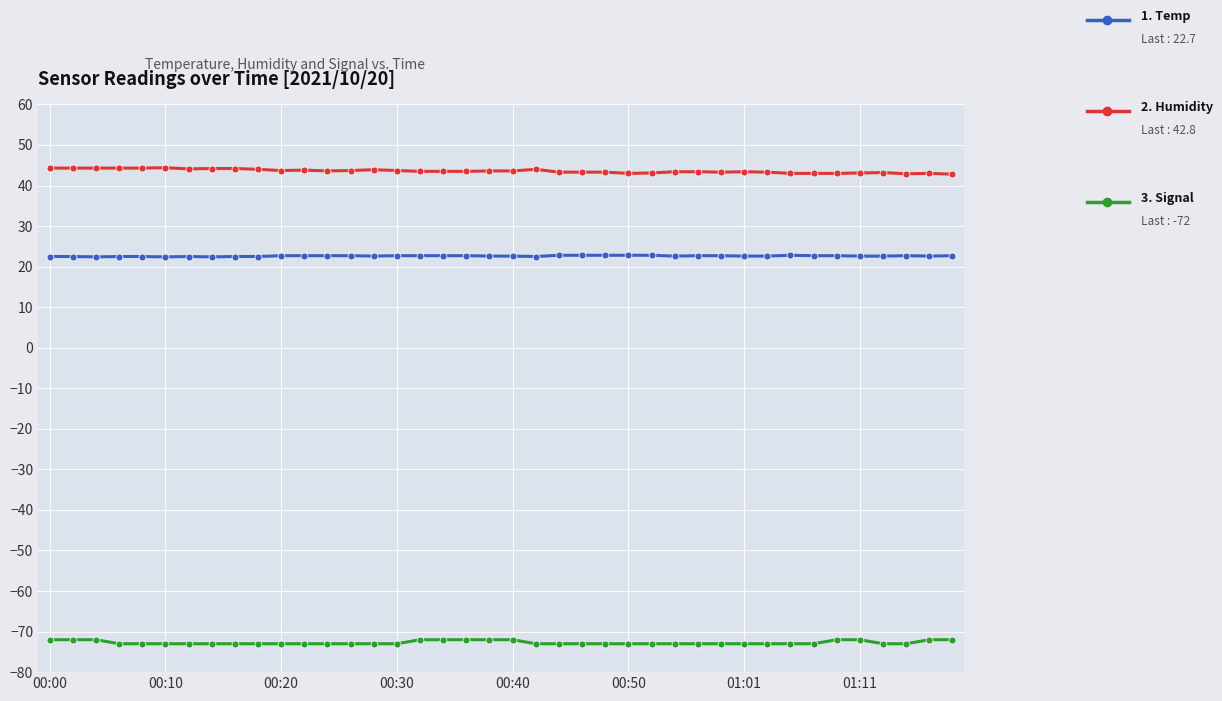

What is the greatest value displayed?

44.4